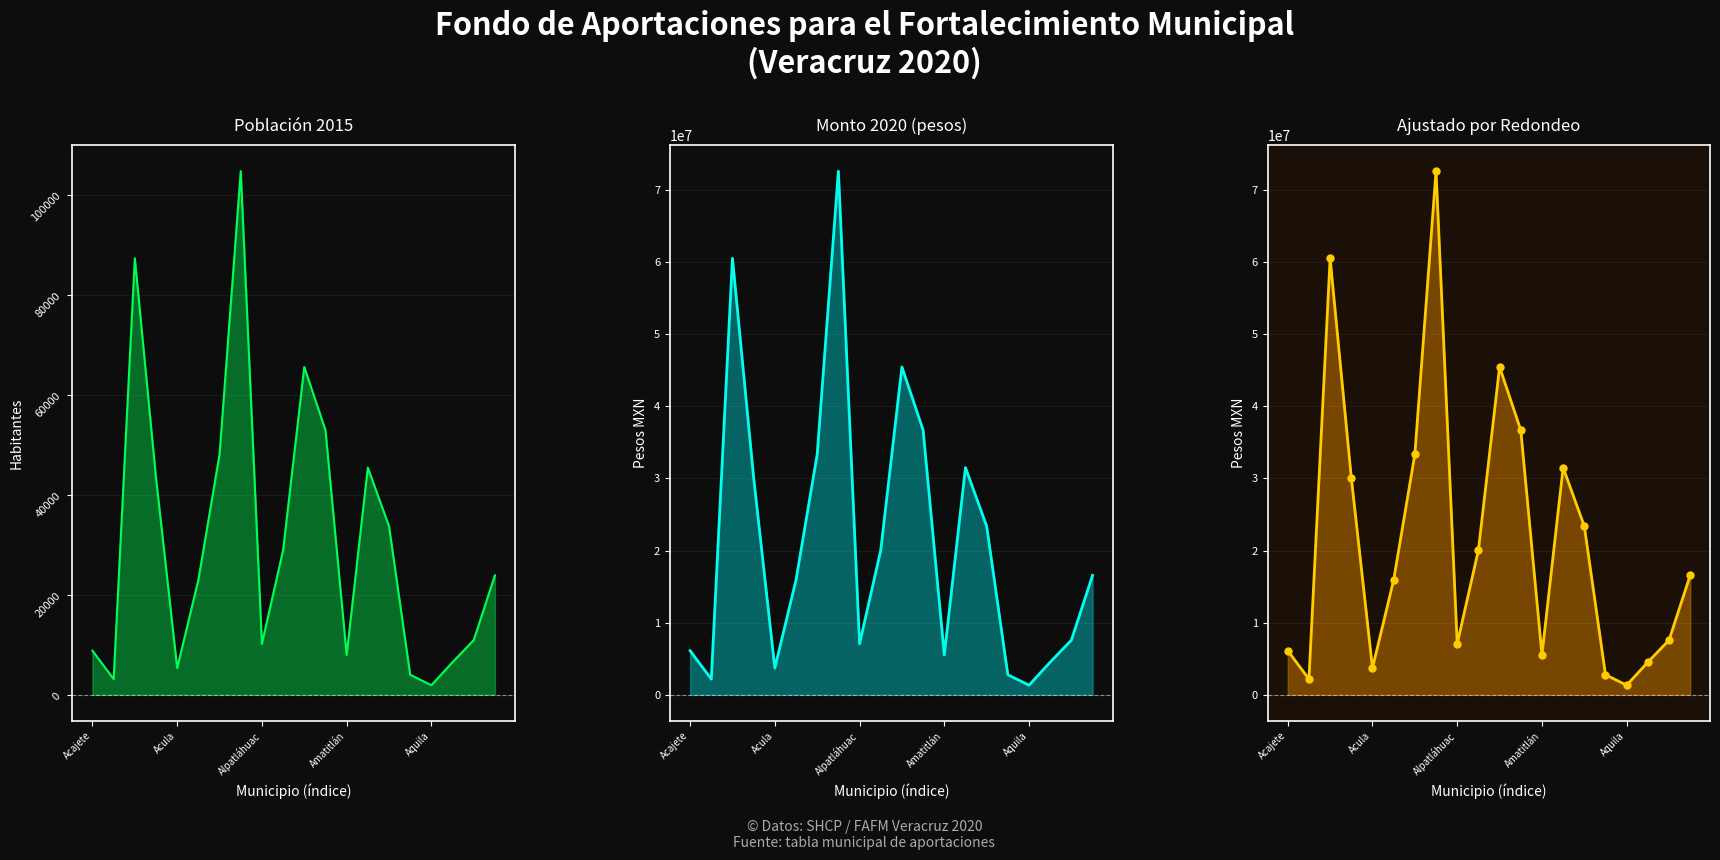

The value of AJUSTADO POR REDONDEO at 13 is 18245764. True or false?

False